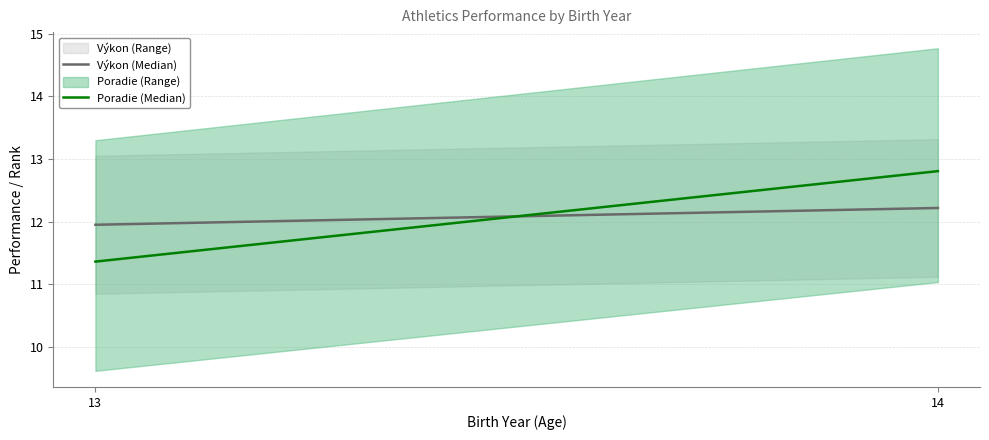

Rank the categories by Poradie (Median) value from lowest to highest.

13, 14